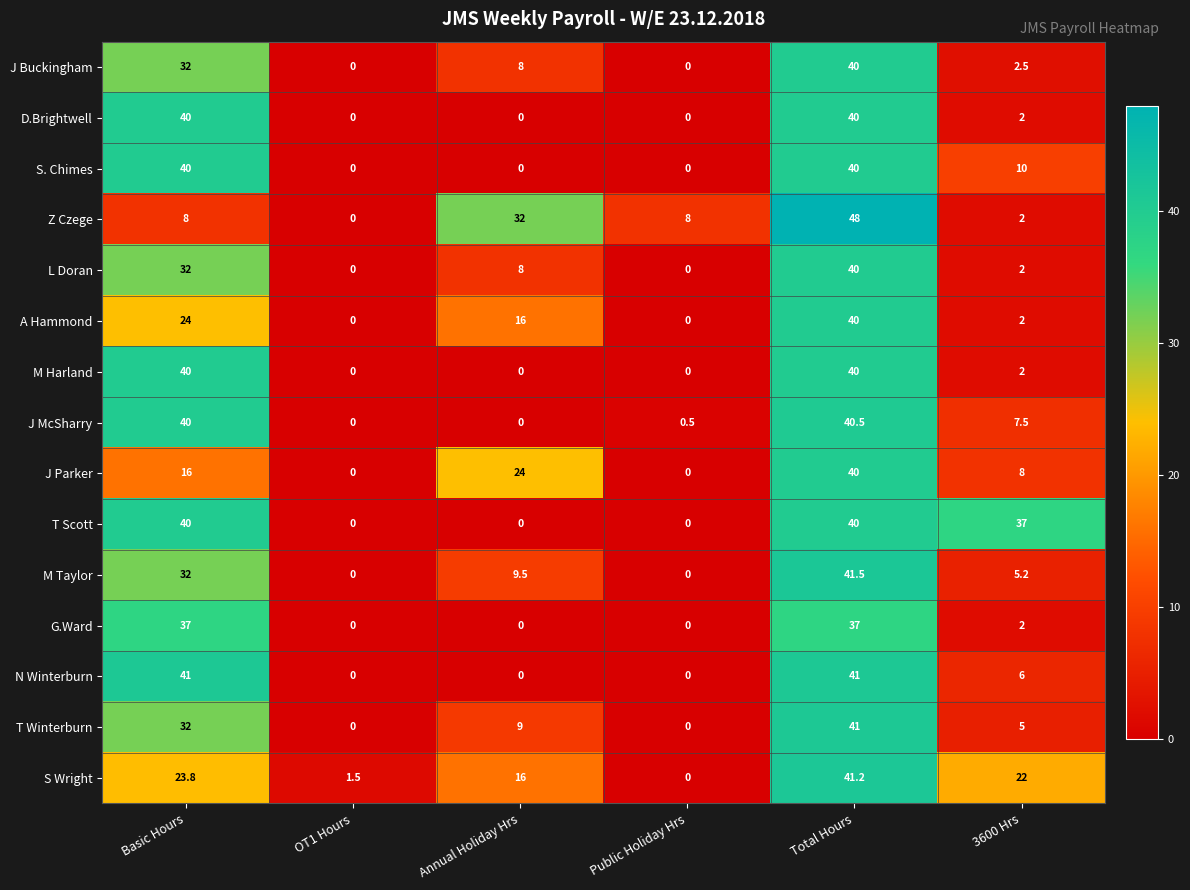

At which label does D.Brightwell first exceed 2?

Basic Hours